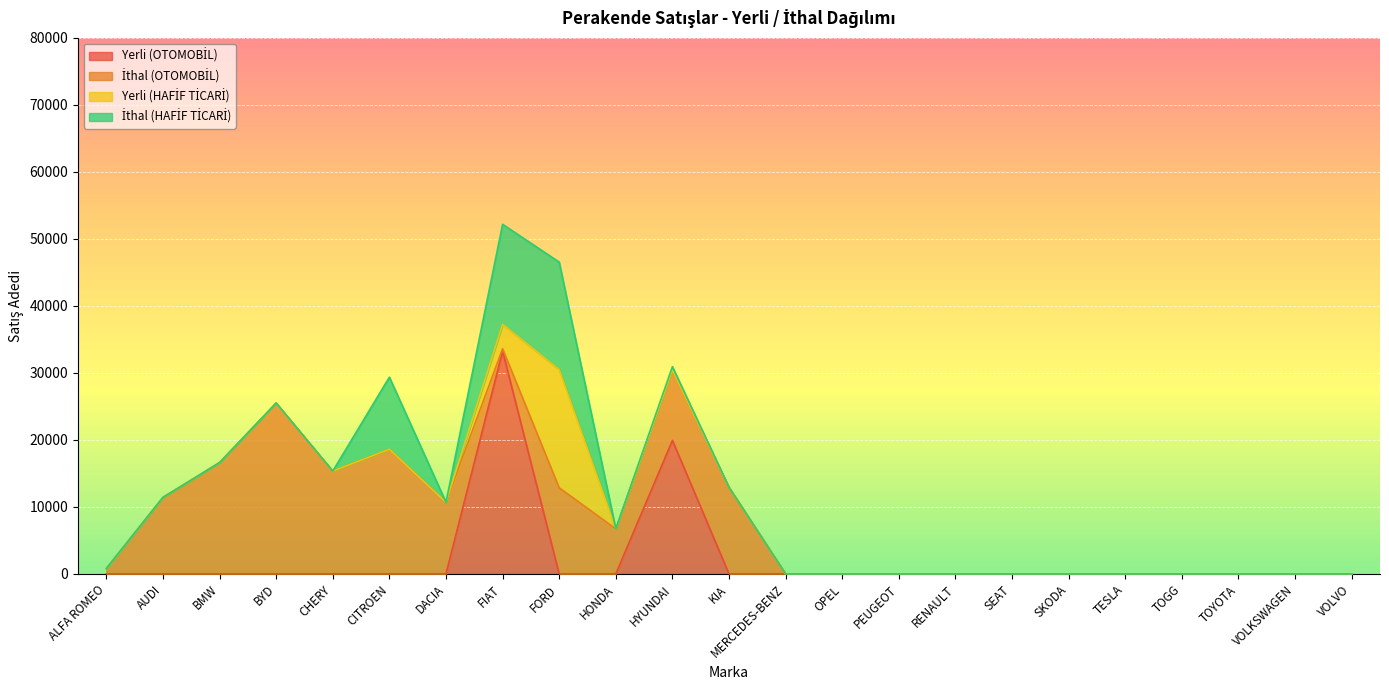

What position from the left is HYUNDAI?

11